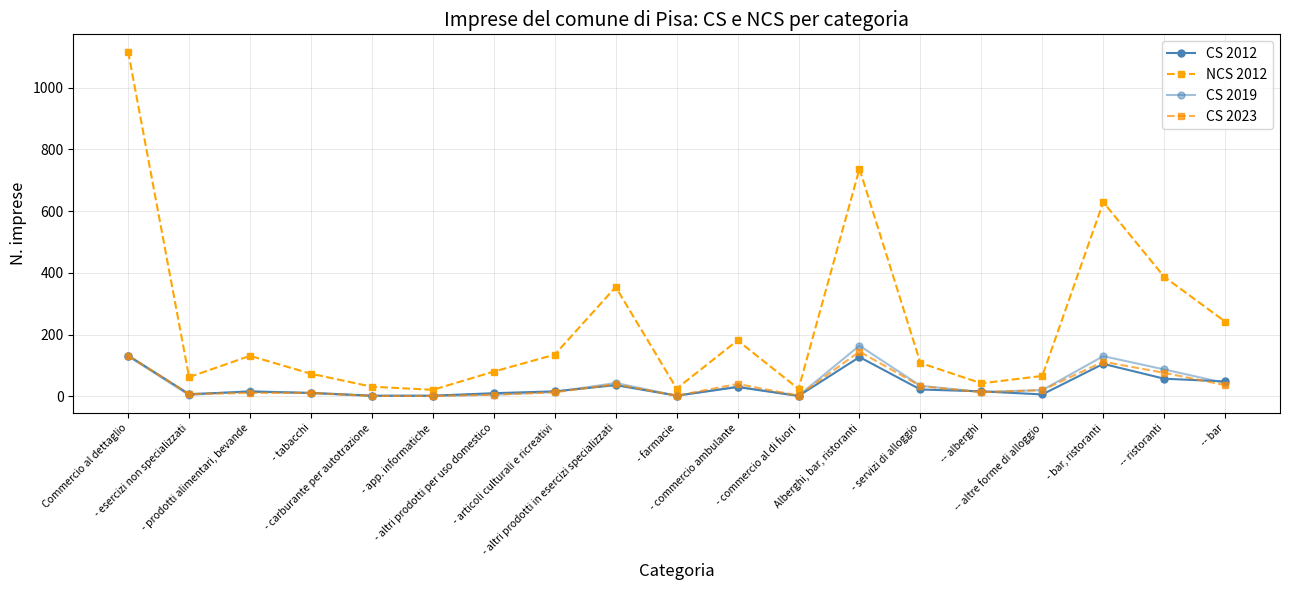

What is the label of the 3rd point from the right?

- bar, ristoranti